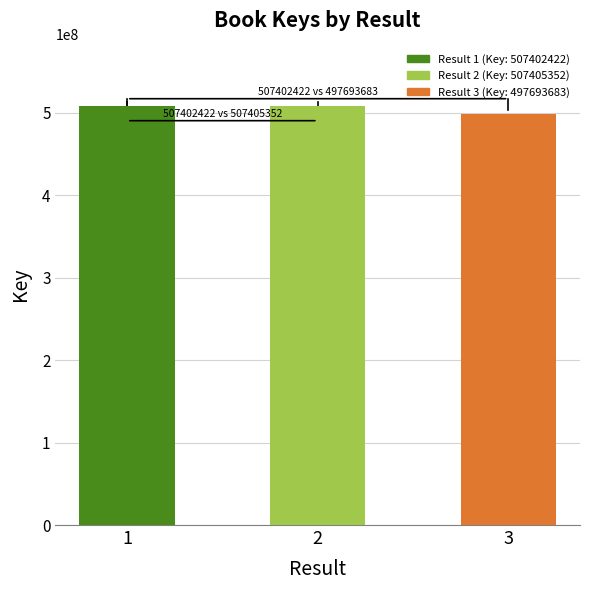

Which category has the lowest value across all series?

3